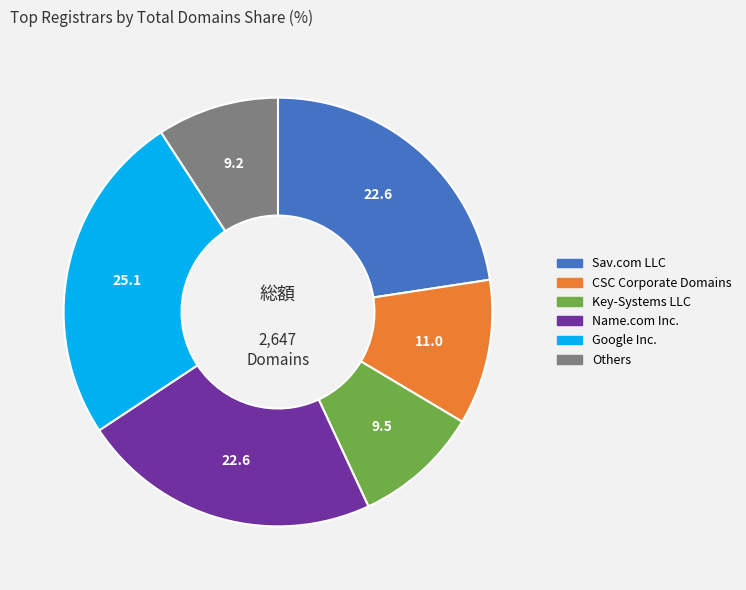

Does any single category account for the majority?

No